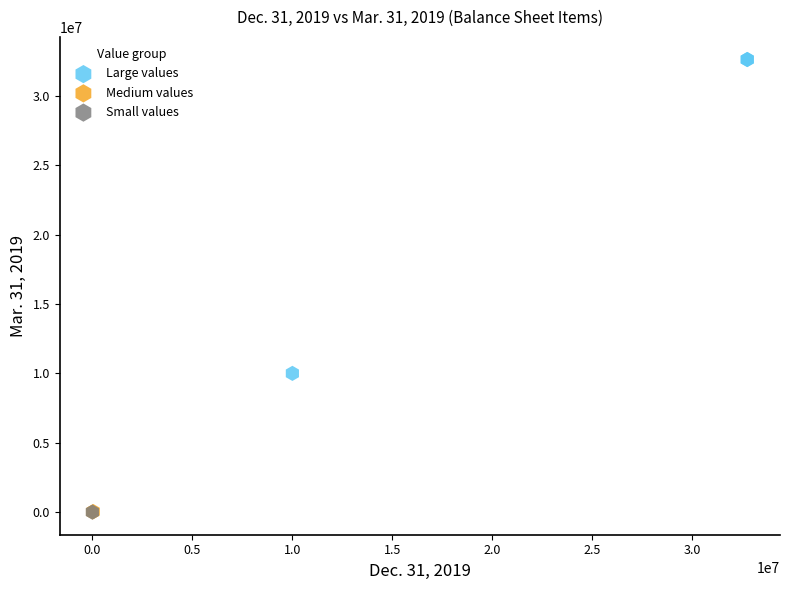

What are all the series names shown in the legend?

Large values, Medium values, Small values